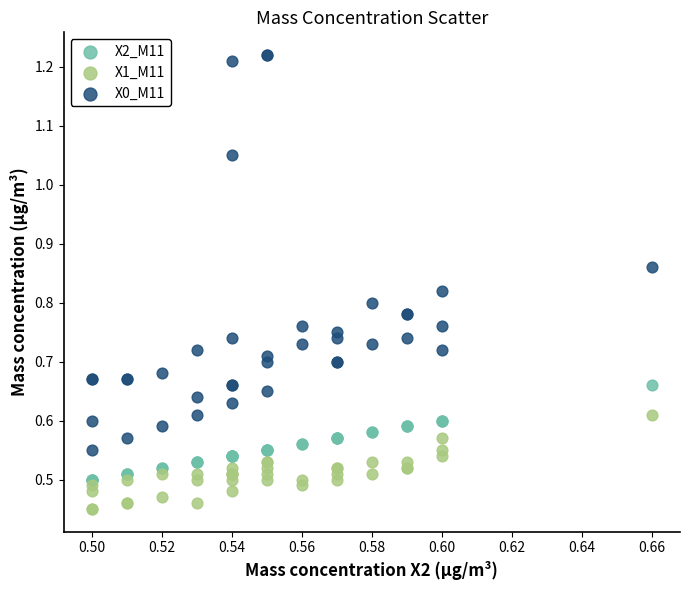

Which series contains the lowest Y value?

X1_M11